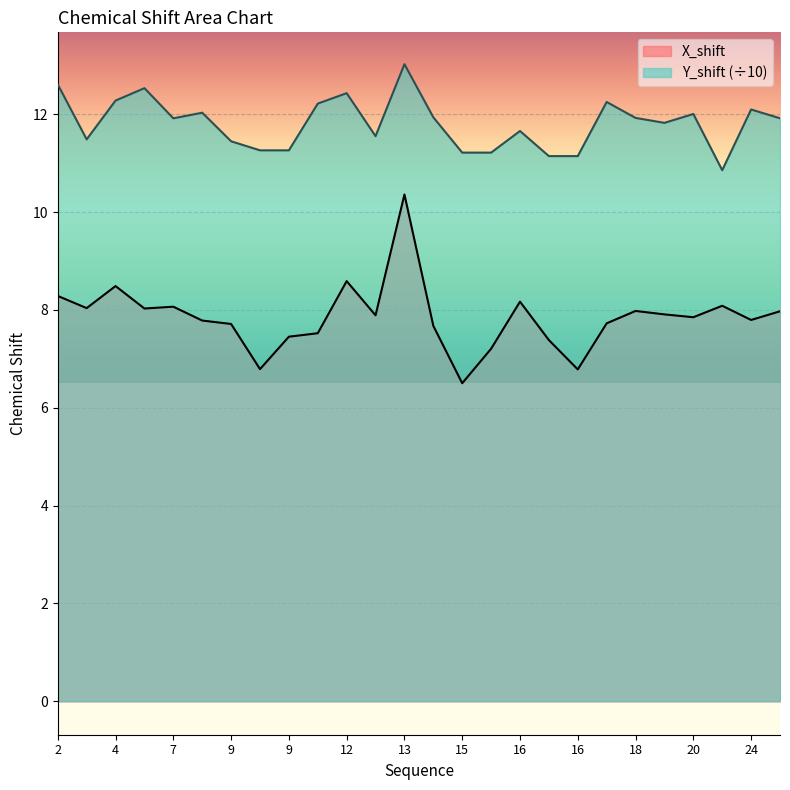

What are all the series names shown in the legend?

X_shift, Y_shift (÷10)